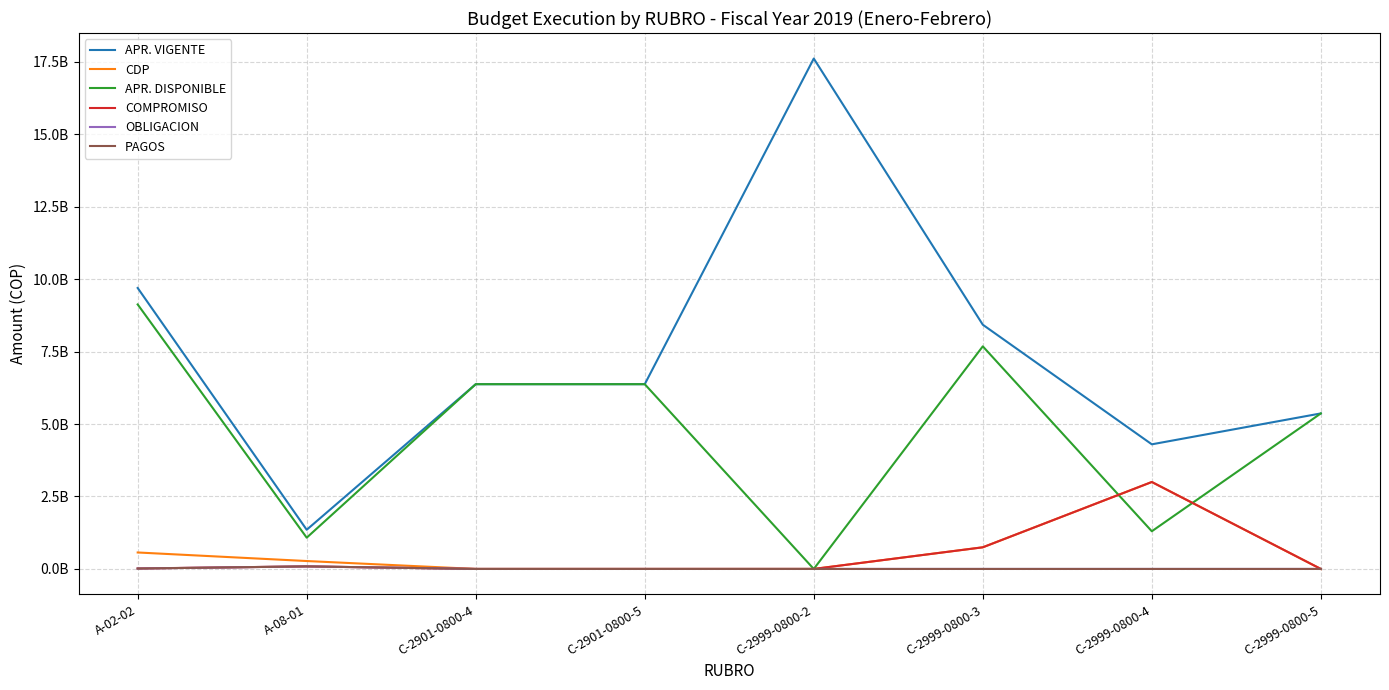

What are all the series names shown in the legend?

APR. VIGENTE, CDP, APR. DISPONIBLE, COMPROMISO, OBLIGACION, PAGOS